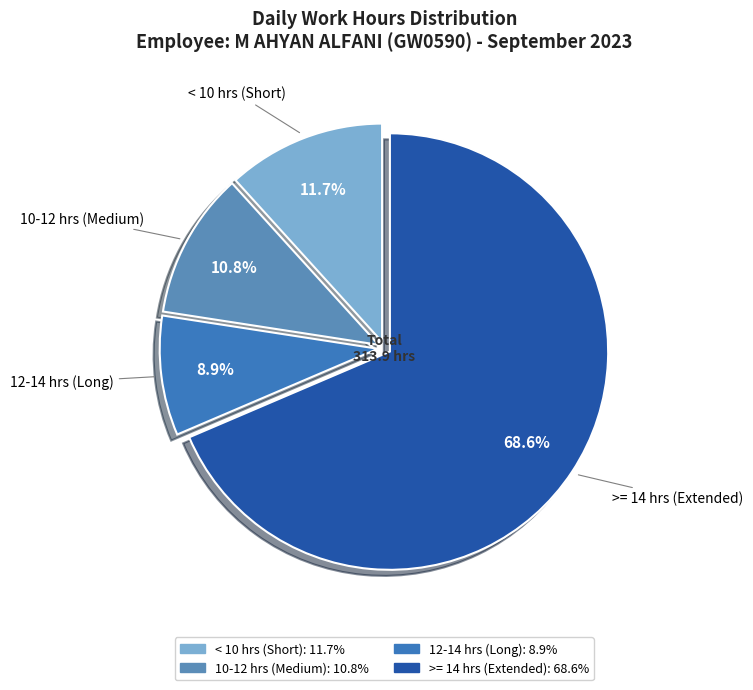

Count the number of slices in the pie.

4